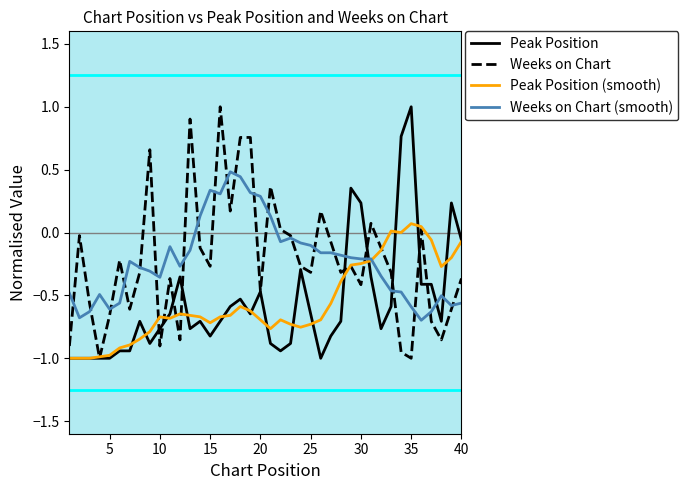

What is the maximum value for Weeks on Chart (smooth)?

0.5